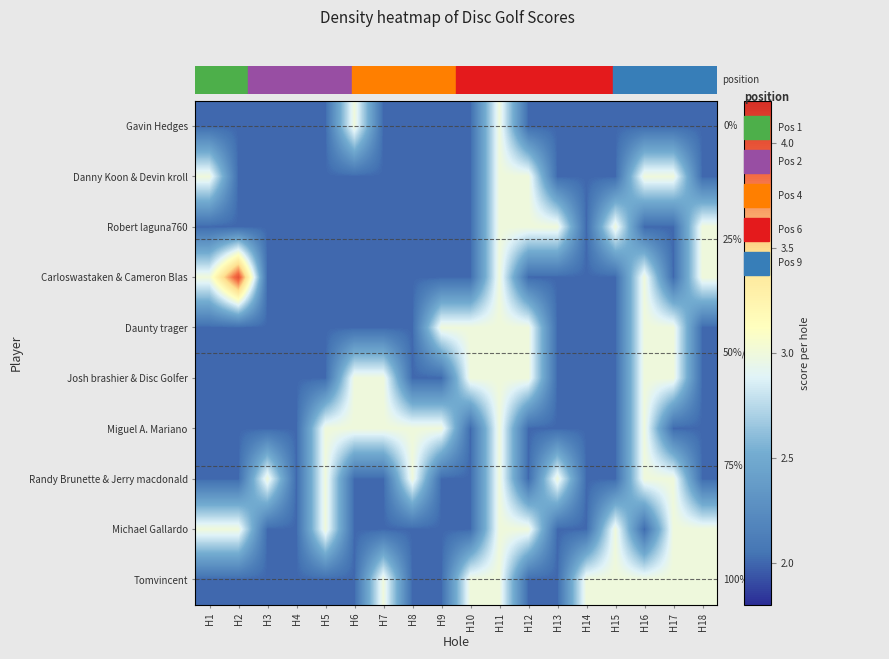

What is the sum of all Michael Gallardo values?

44